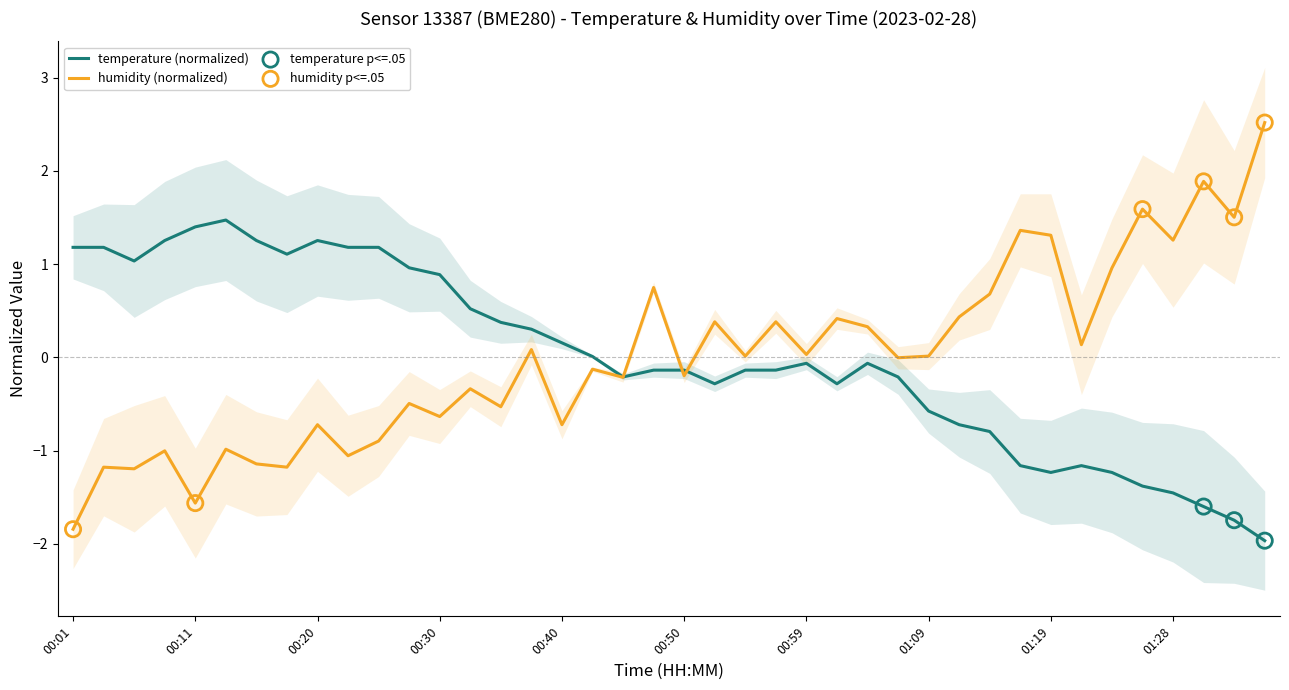

Is the value of temperature at 01:24 greater than the value of humidity at 00:25?

No